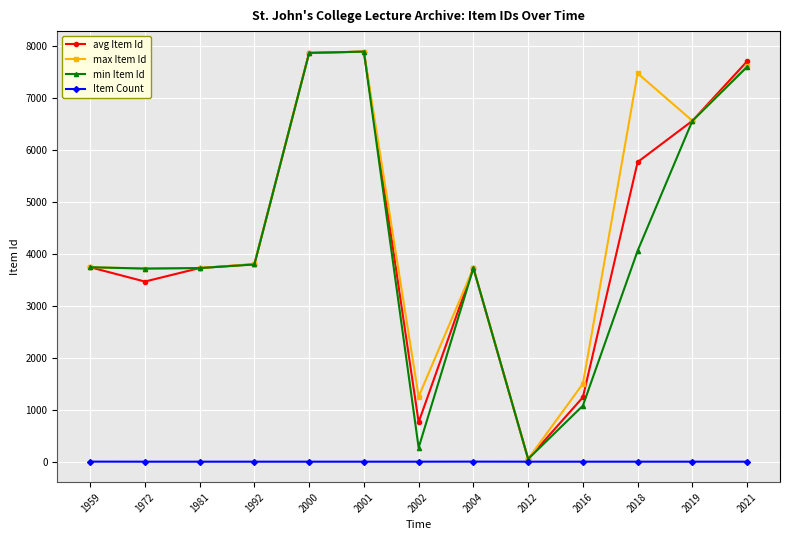

What is the value of the Item Count point at the 1st from the left?

2.0